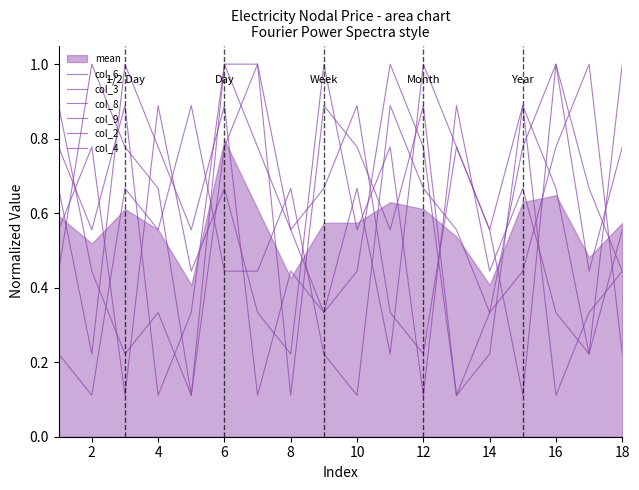

How many lines are shown in the chart?

6